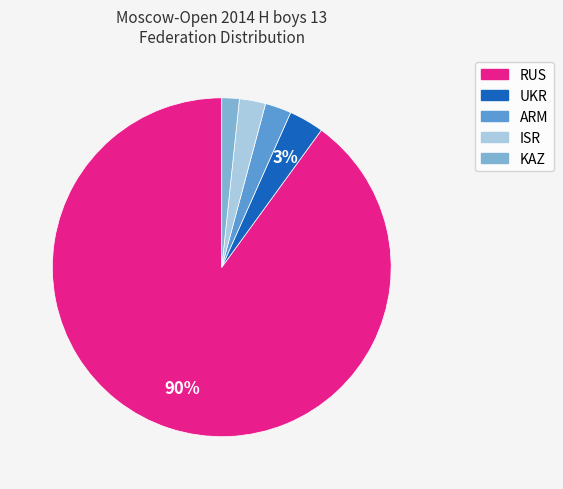

To the nearest percent, what portion does ARM represent?

3%